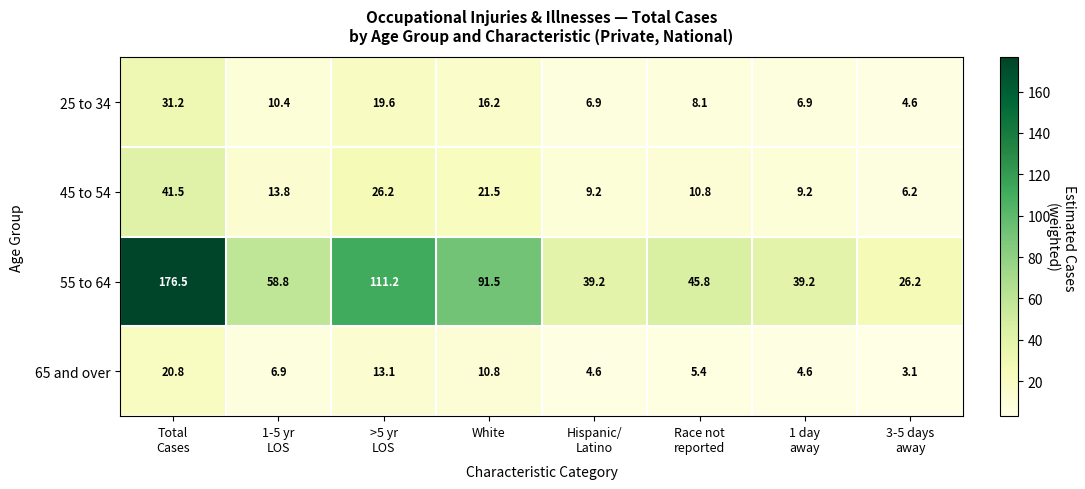

At White, list the series in order from largest to smallest.

55 to 64, 45 to 54, 25 to 34, 65 and over